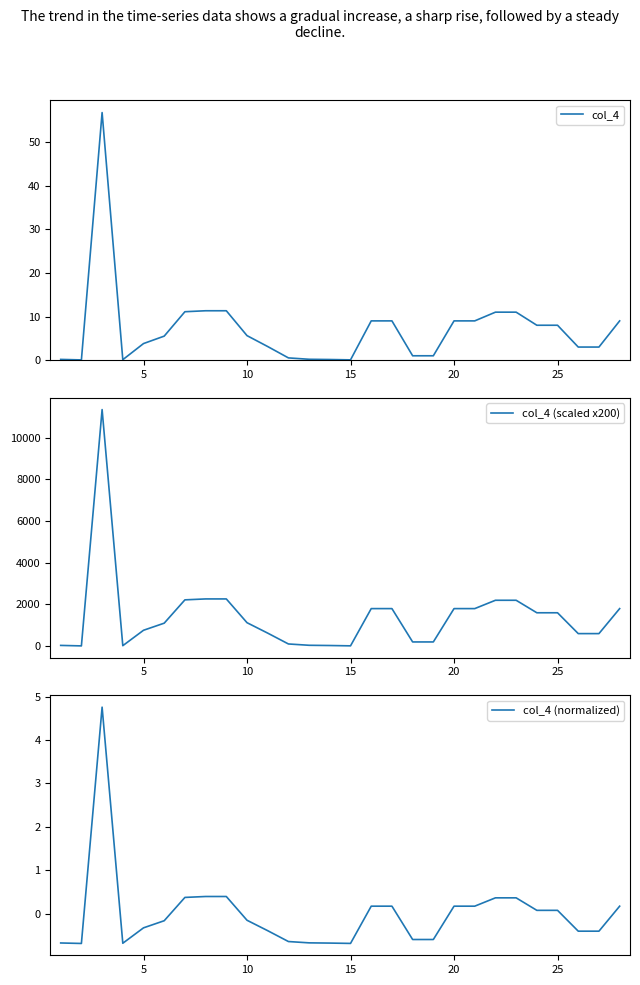

What is the lowest value of the col_4 (normalized) series?

-0.7